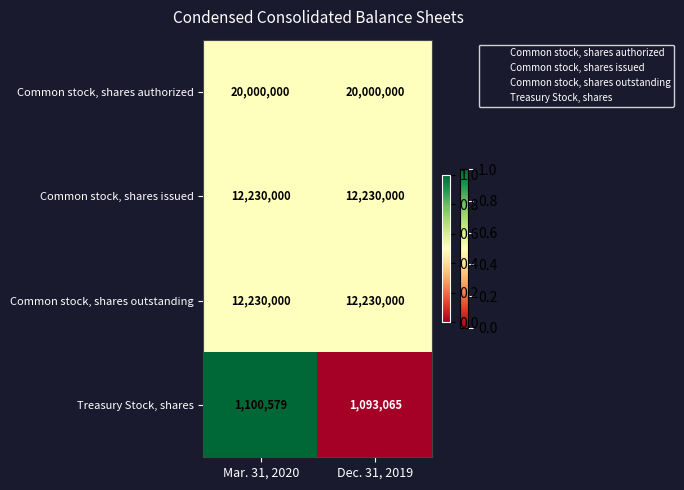

What is the sum of all Common stock, shares issued values?

24460000